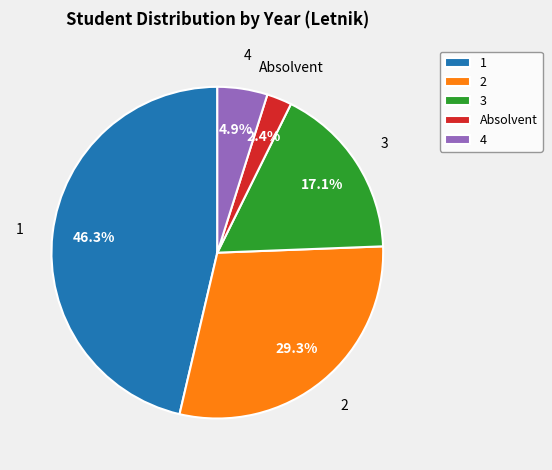

To the nearest percent, what percentage of the pie is 3?

17%